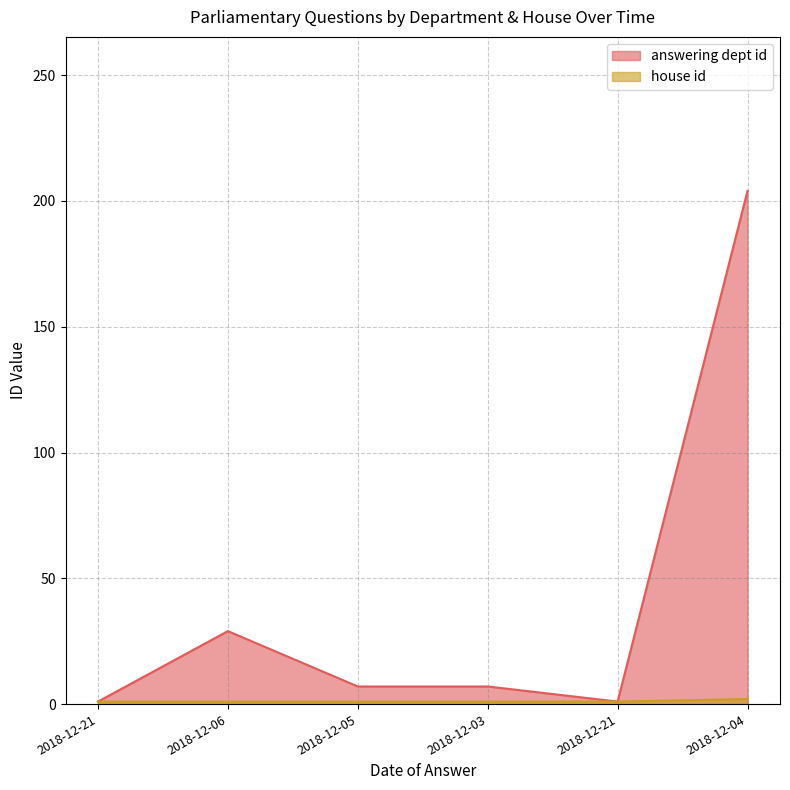

At 2018-12-21, list the series in order from smallest to largest.

answering dept id, house id